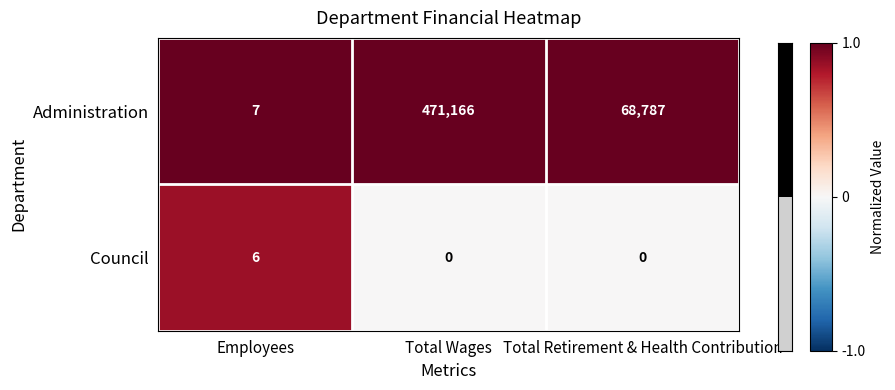

What is the total value across all series at Employees?

13